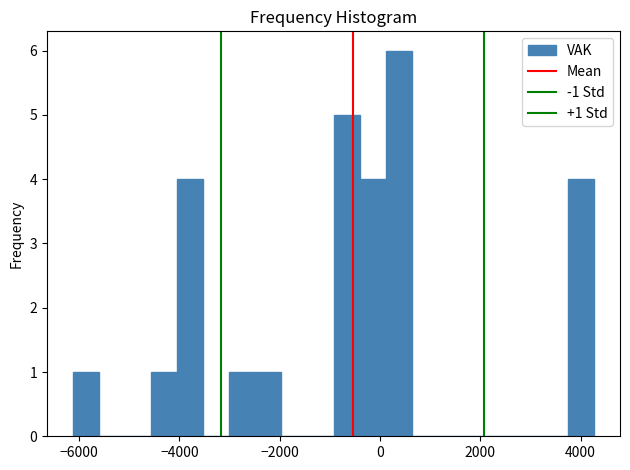

Around what value on the x-axis is the tallest bar? Give the approximate position of its centre, as read against the axis.

400